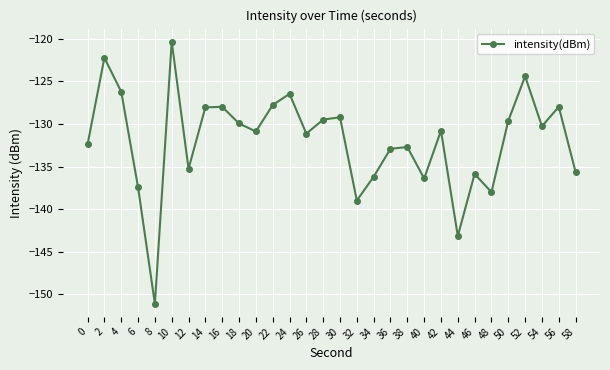

Where does the data first go above -130?

2